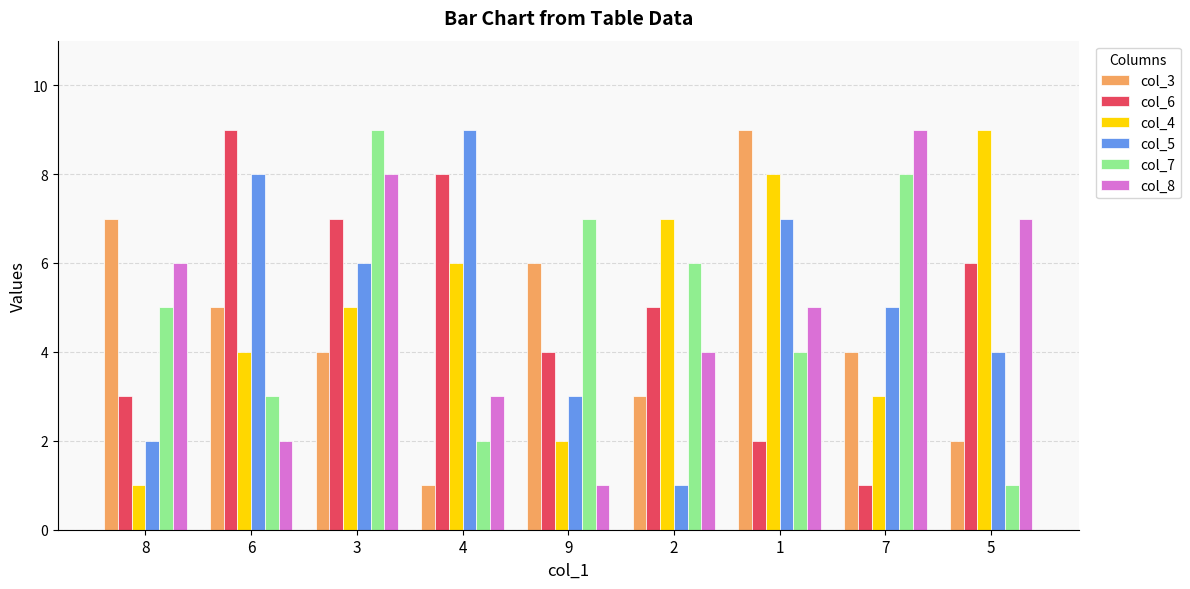

What are all the series names shown in the legend?

col_3, col_6, col_4, col_5, col_7, col_8